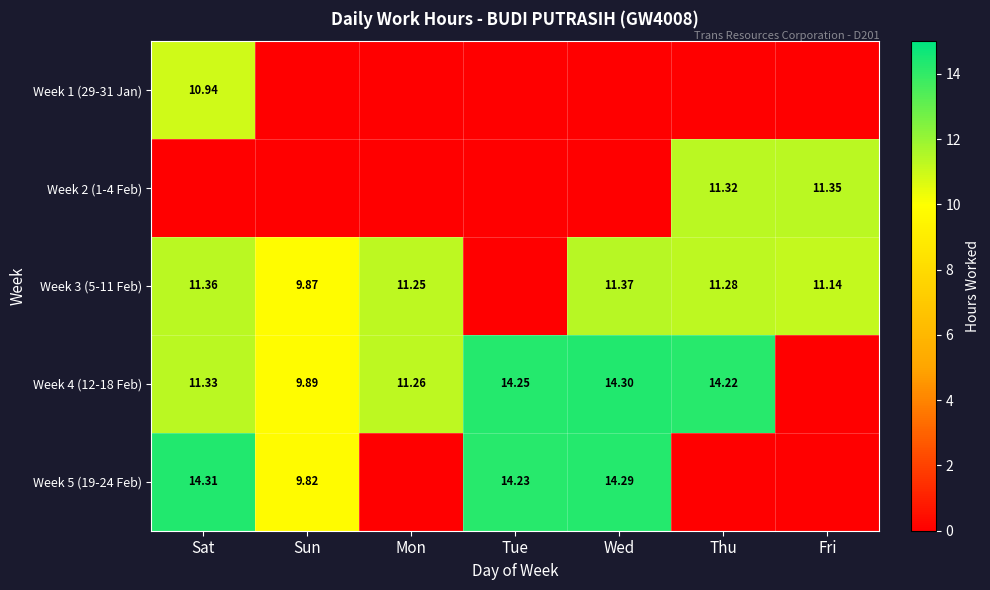

The Week 2 (1-4 Feb) series shows 7.2 at Fri. True or false?

False